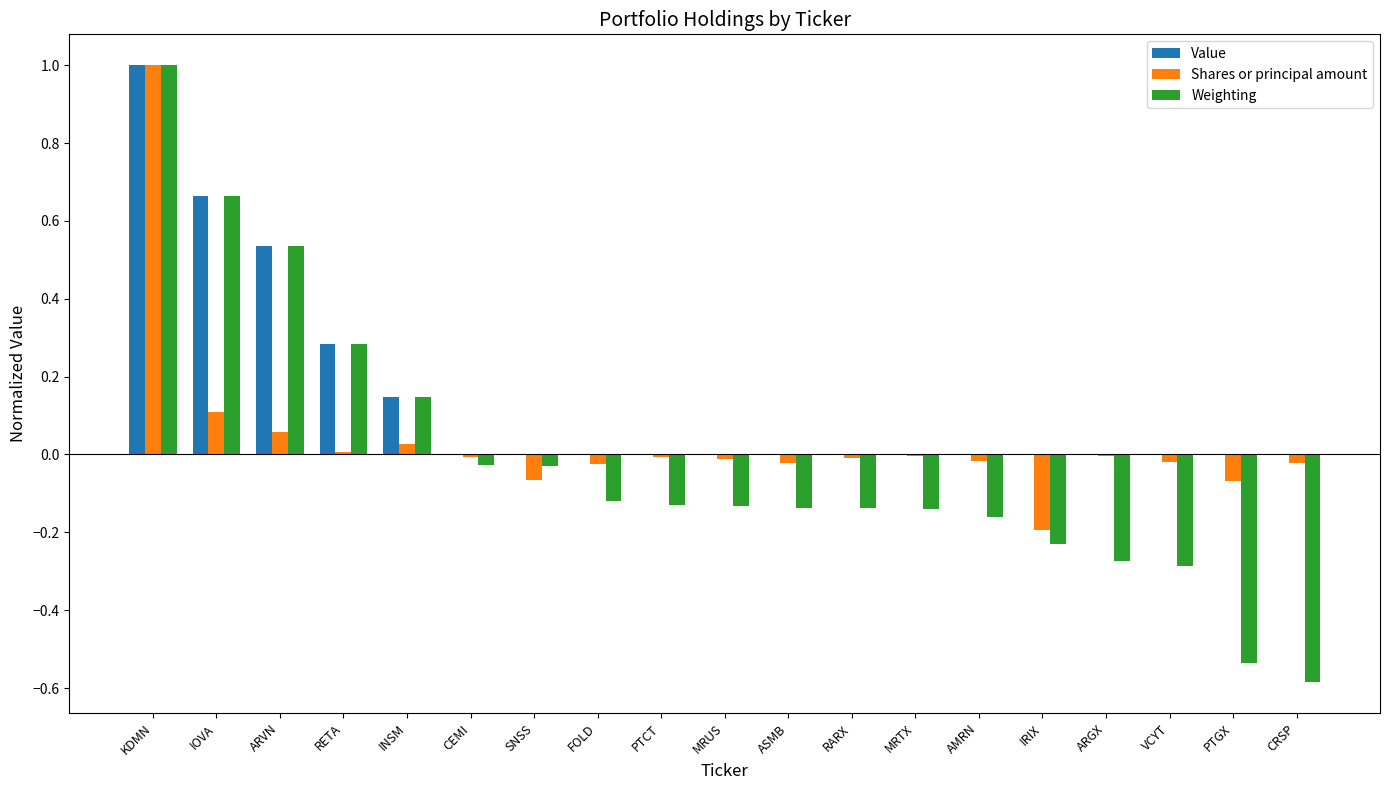

How many values in the Weighting series exceed 0?

5